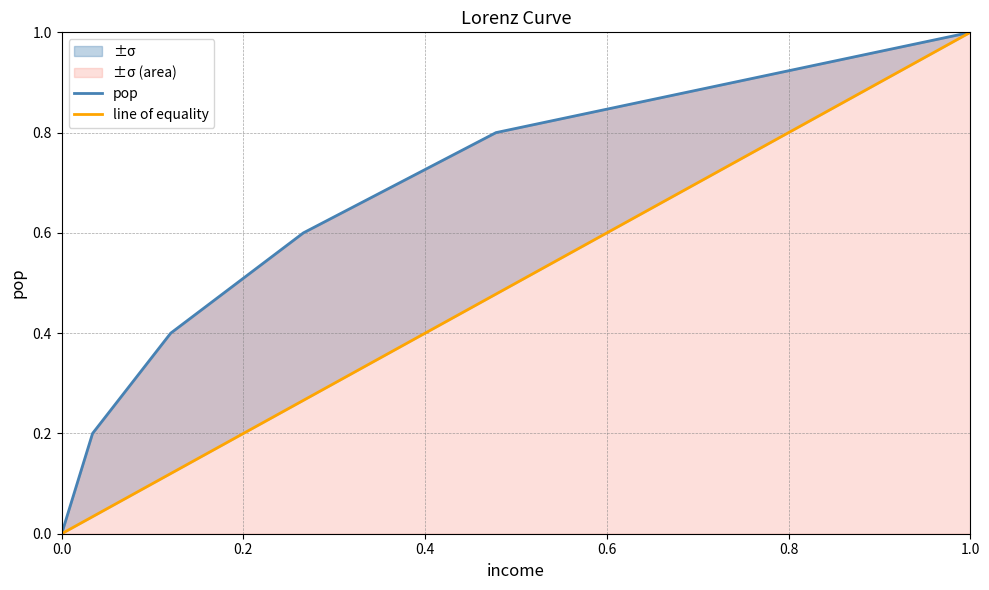

Which series has the largest total across all categories?

pop